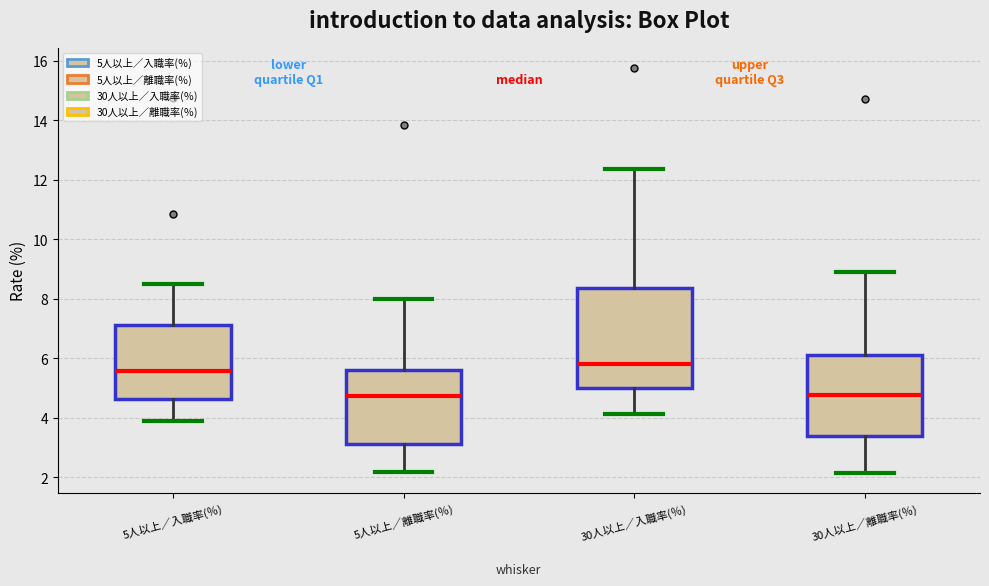

Reading left to right, transcribe this box plot: for each box, give where its median line is, the range the box spans, and where its two whiskers end, as read against the y-axis. The values are not printed on the chart, so give them approximately, as read against the axis.

5人以上／入職率(％): median 5.6, box 4.6 to 7.2, whiskers 3.8 to 8.6
5人以上／離職率(％): median 4.8, box 3.2 to 5.6, whiskers 2.2 to 8.0
30人以上／入職率(％): median 5.8, box 5.0 to 8.4, whiskers 4.2 to 12.4
30人以上／離職率(％): median 4.8, box 3.4 to 6.2, whiskers 2.2 to 9.0